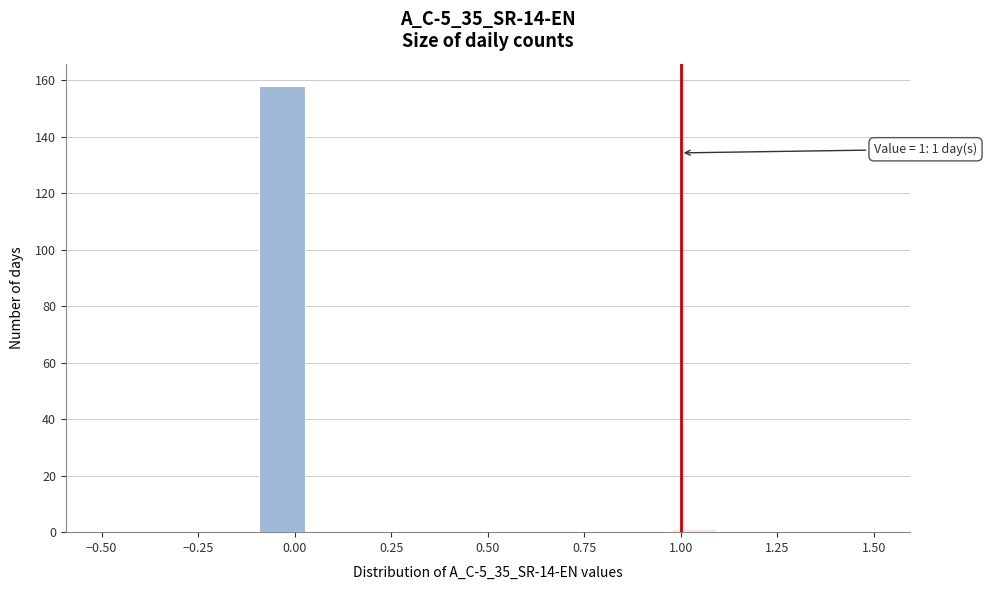

Read against the x-axis, roughly where is the centre of the tallest bar?

-0.05